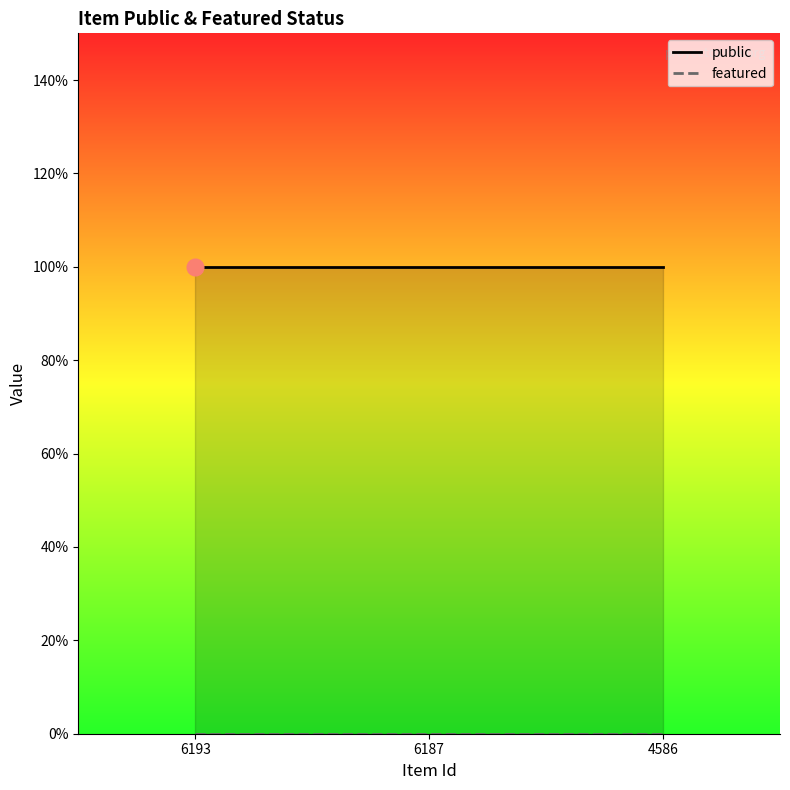

What is the total value across all series at 4586?

1